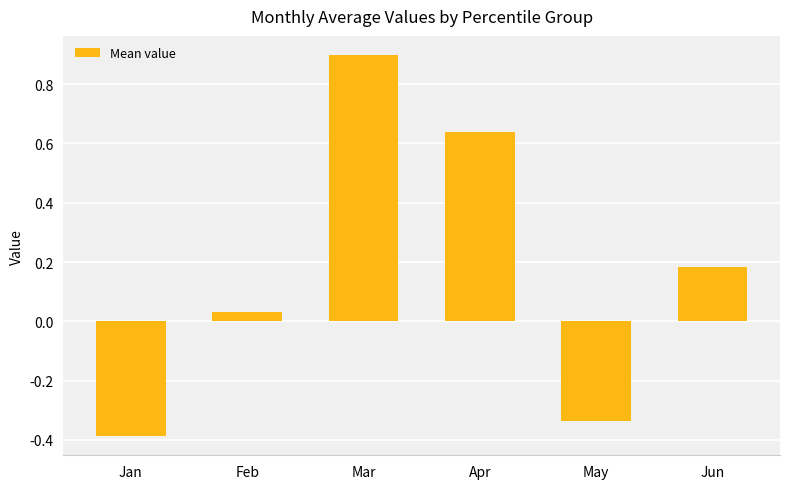

At which label is the value closest to 0?

Feb